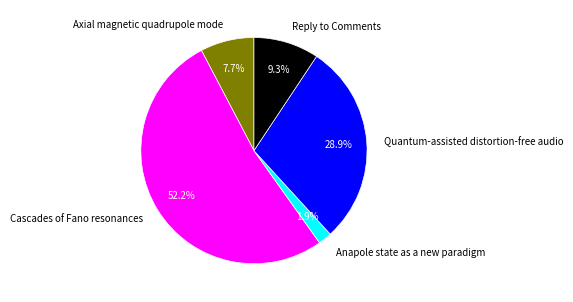

Does any single category account for the majority?

Yes